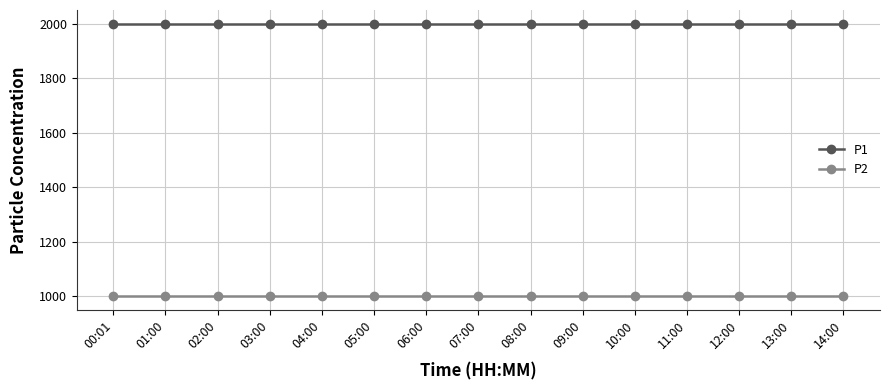

Reading left to right, extract all data points from this chart.

P1: 1999.9	1999.9	1999.9	1999.9	1999.9	1999.9	1999.9	1999.9	1999.9	1999.9	1999.9	1999.9	1999.9	1999.9	1999.9
P2: 999.9	999.9	999.9	999.9	999.9	999.9	999.9	999.9	999.9	999.9	999.9	999.9	999.9	999.9	999.9